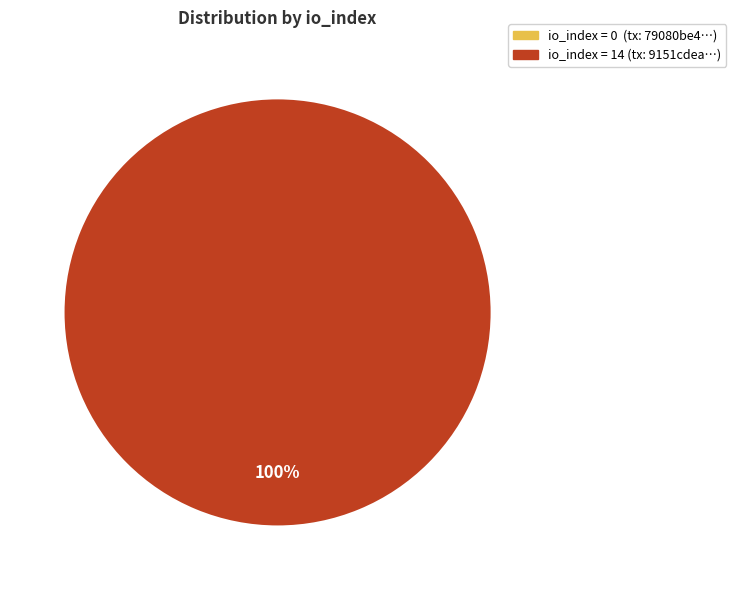

Is the sum of tx_hash_1 (io_index=14) and tx_hash_0 (io_index=0) greater than half?

Yes